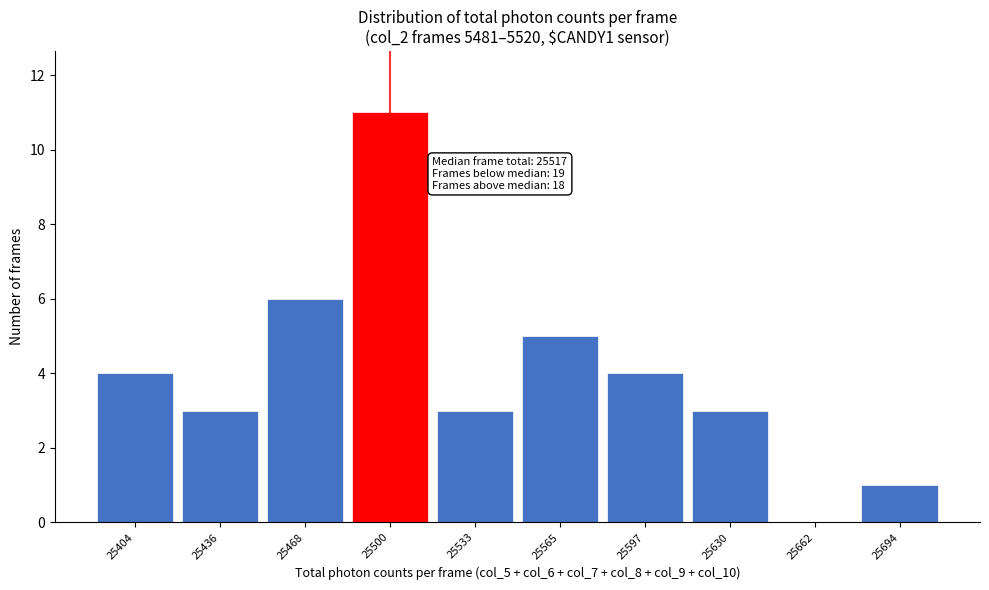

Reading left to right, what are all the values shown in this chart?

25404=4	25436=3	25468=6	25500=11	25533=3	25565=5	25597=4	25630=3	25662=0	25694=1